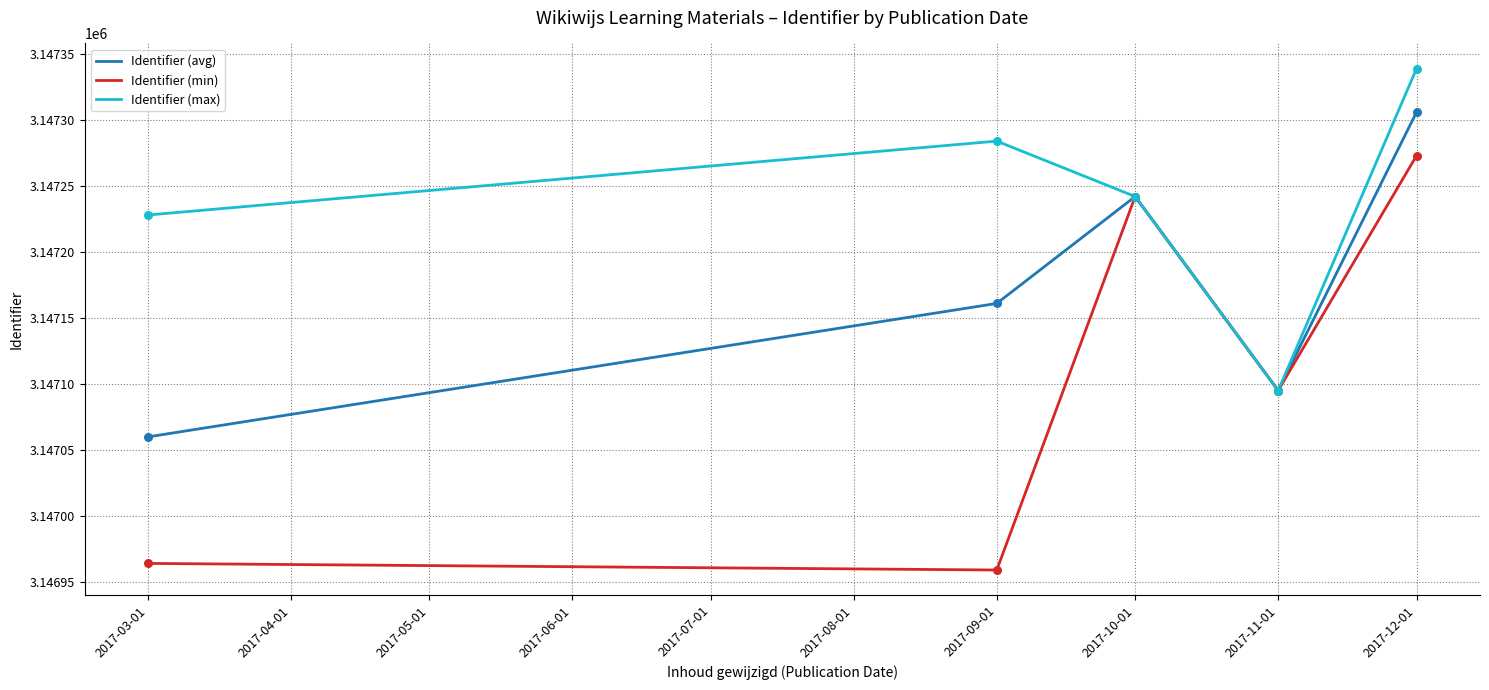

Which series has the largest range (max minus min)?

Identifier (min)